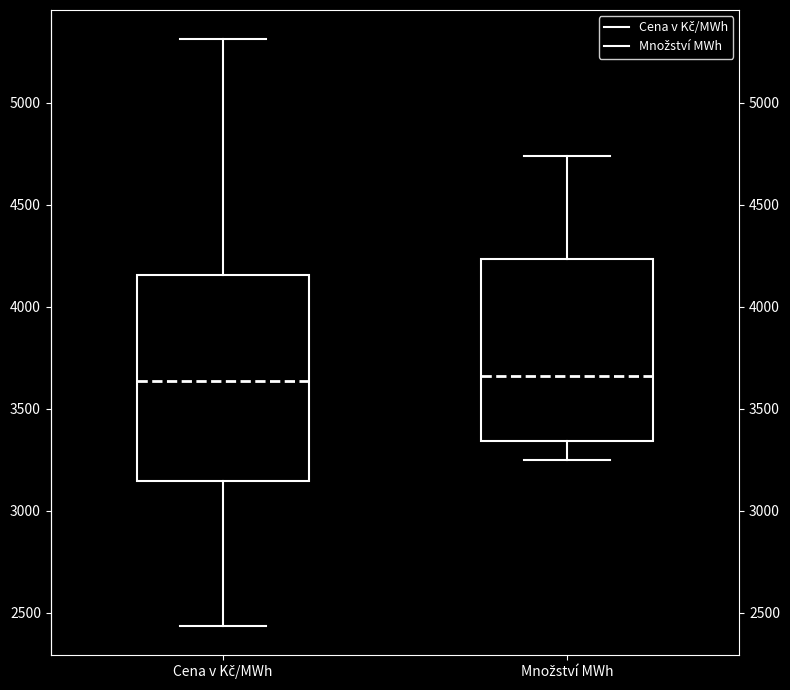

Reading left to right, transcribe this box plot: for each box, give where its median line is, the range the box spans, and where its two whiskers end, as read against the y-axis. The values are not printed on the chart, so give them approximately, as read against the axis.

Cena v Kč/MWh: median 3650, box 3150 to 4150, whiskers 2450 to 5300
Množství MWh: median 3650, box 3350 to 4250, whiskers 3250 to 4750